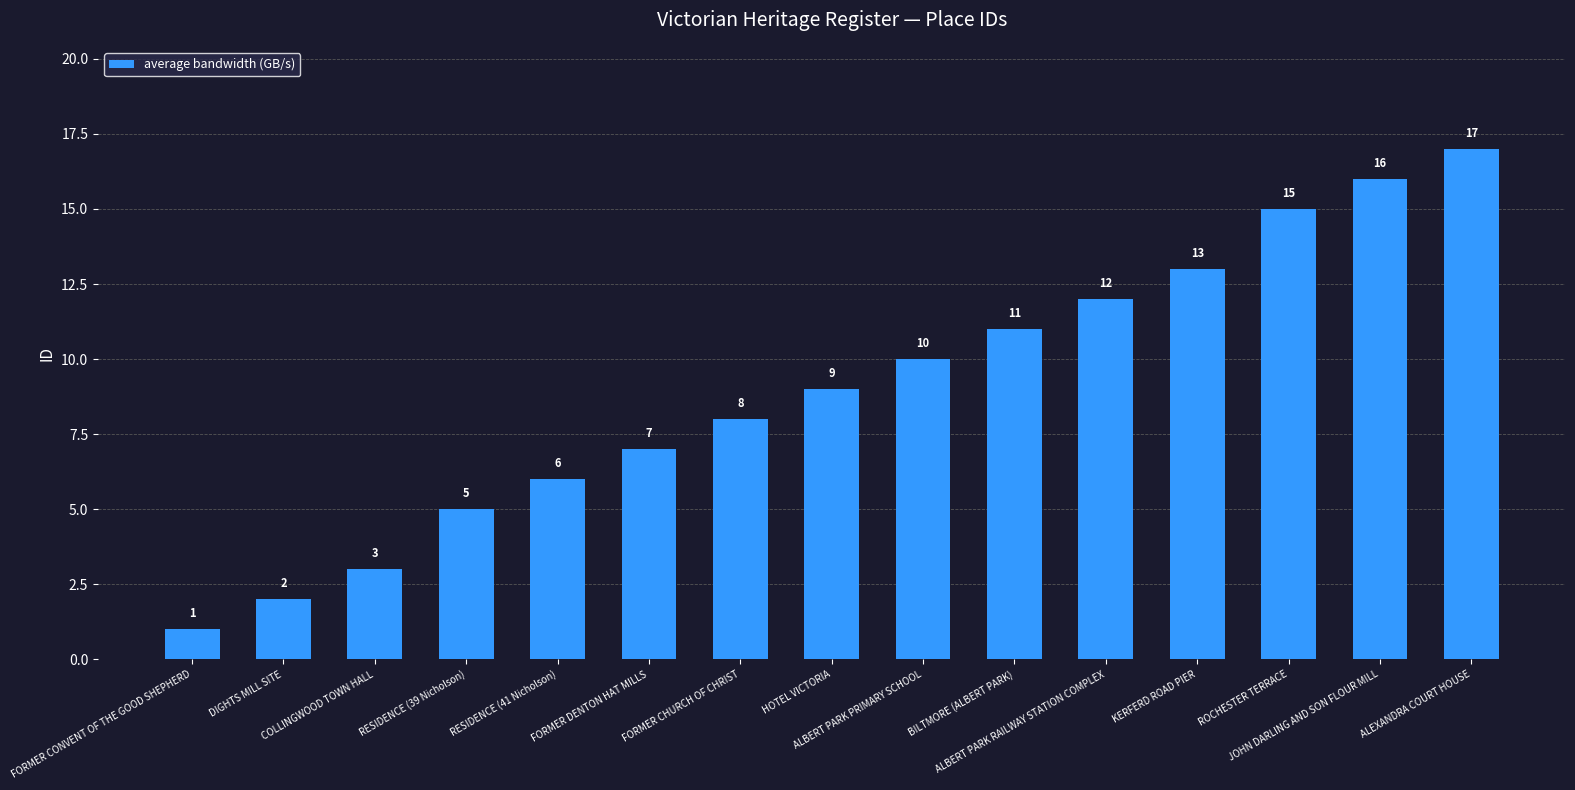

Are the bars horizontal?

No